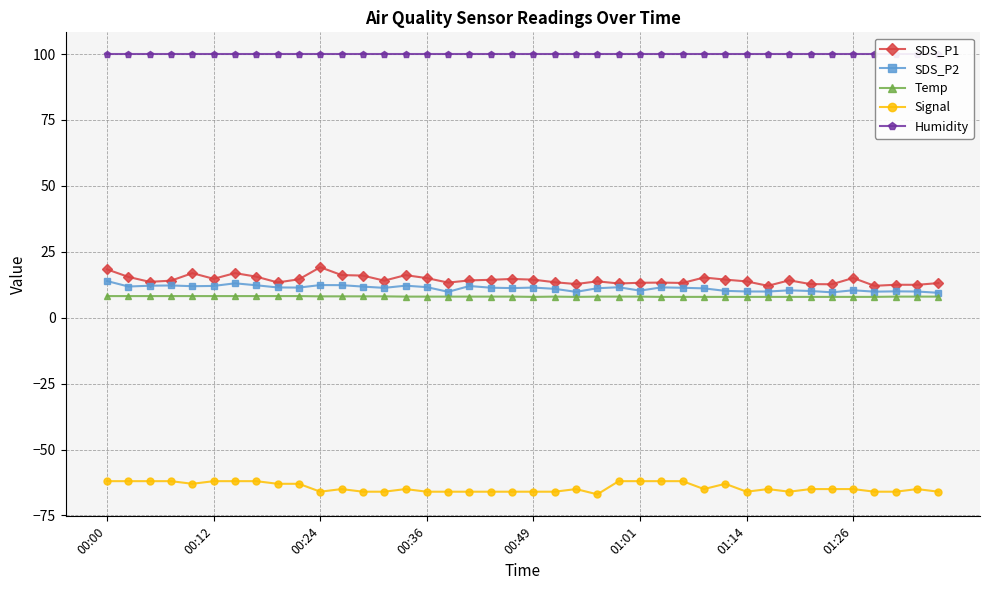

True or false: SDS_P2 has more than 2 points higher than both neighbors.

True